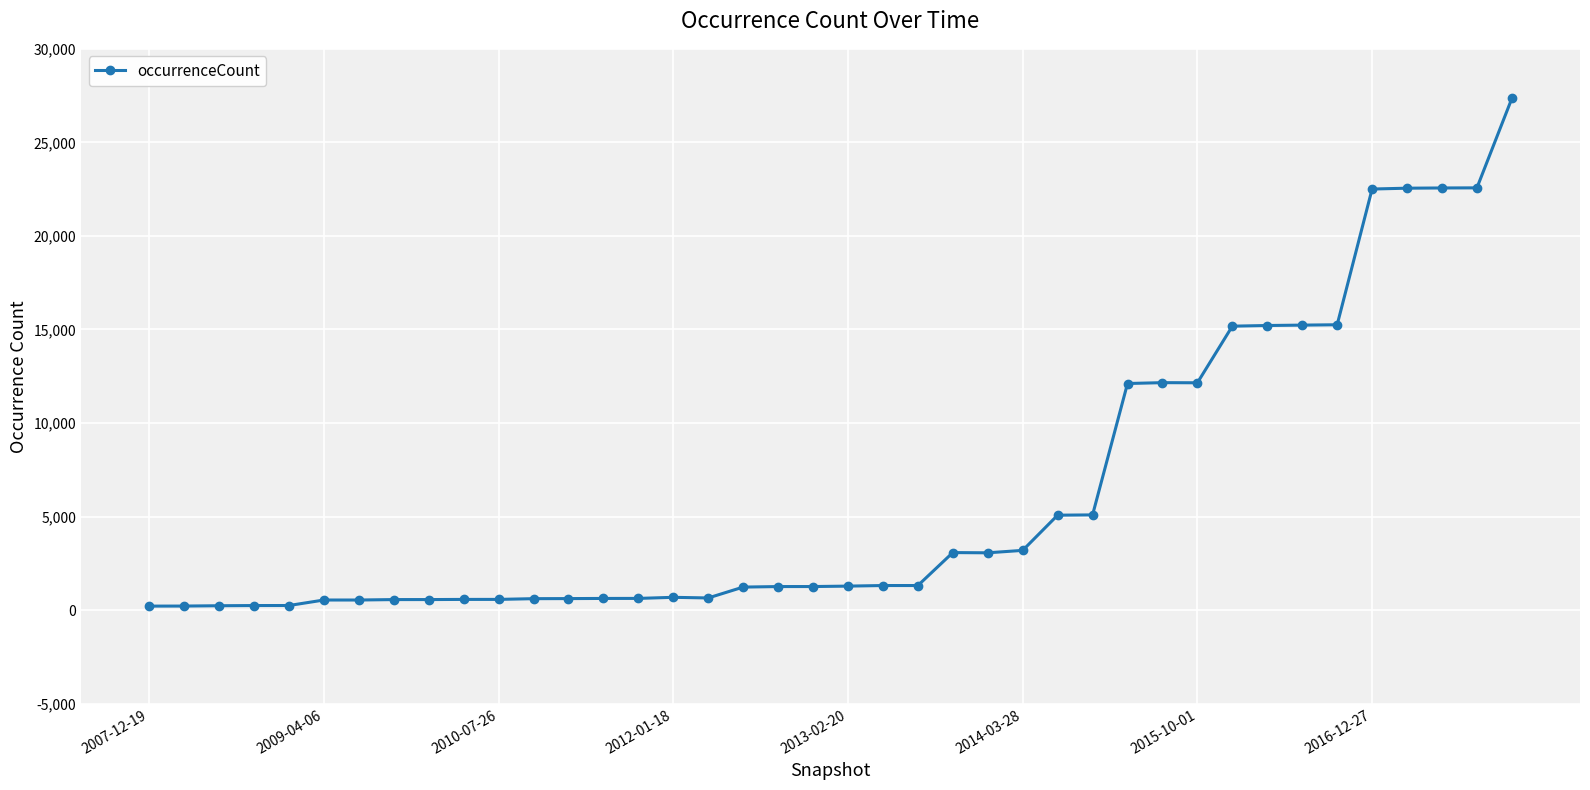

What is the greatest value displayed?

27349